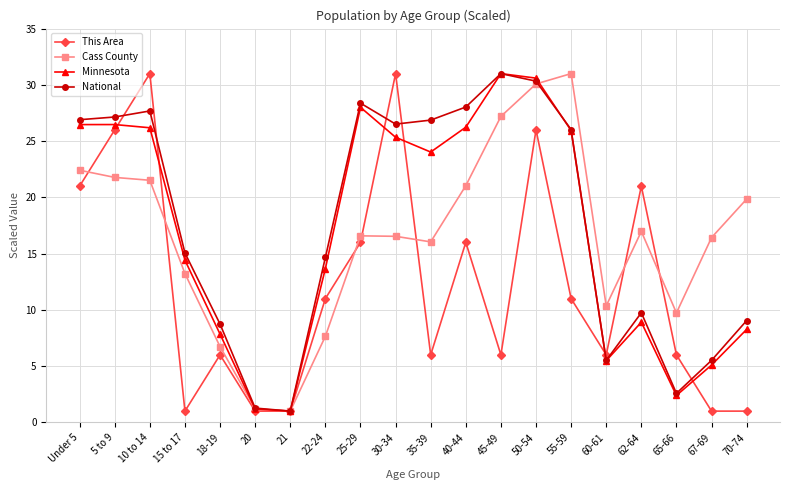

How many lines are shown in the chart?

4